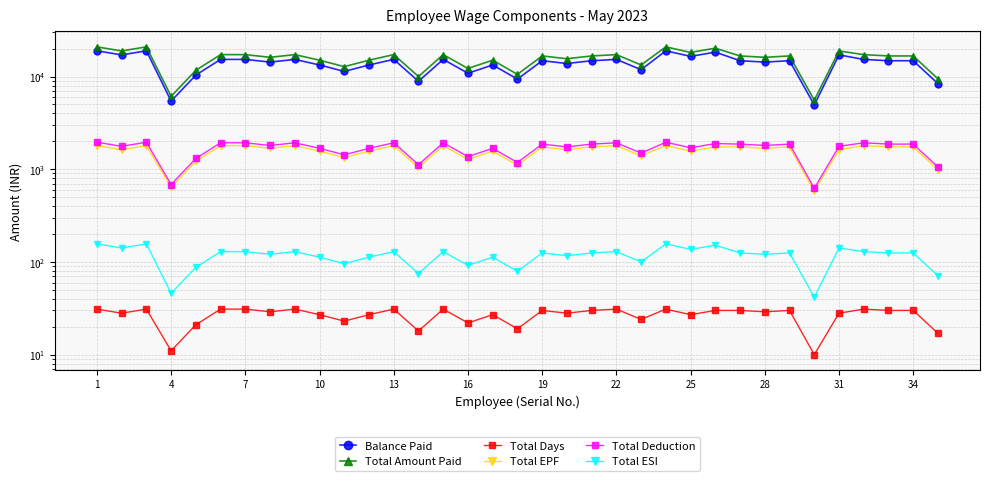

Is the value of Total Deduction at 10 greater than the value of Total Days at 7?

Yes